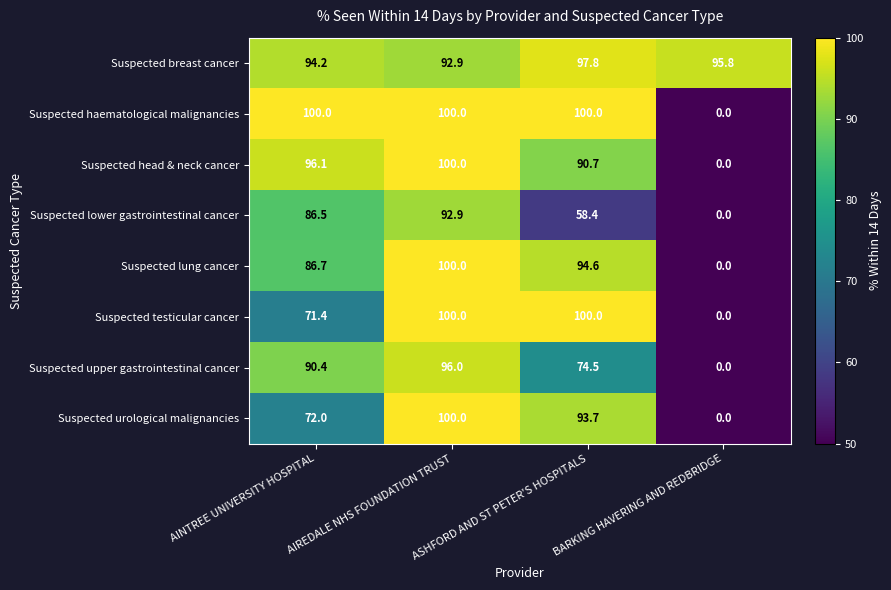

At which label is Suspected urological malignancies closest to 50?

AINTREE UNIVERSITY HOSPITAL